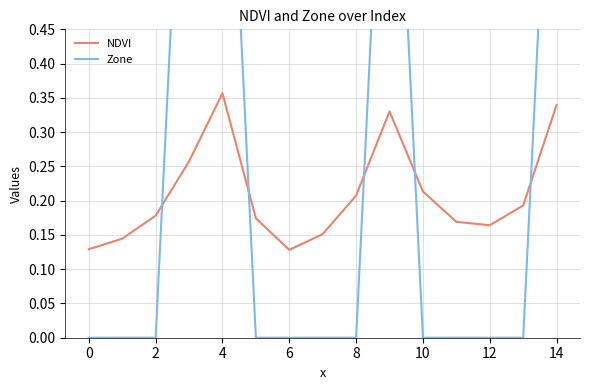

Is it true that NDVI equals 0.1 at 12?

False